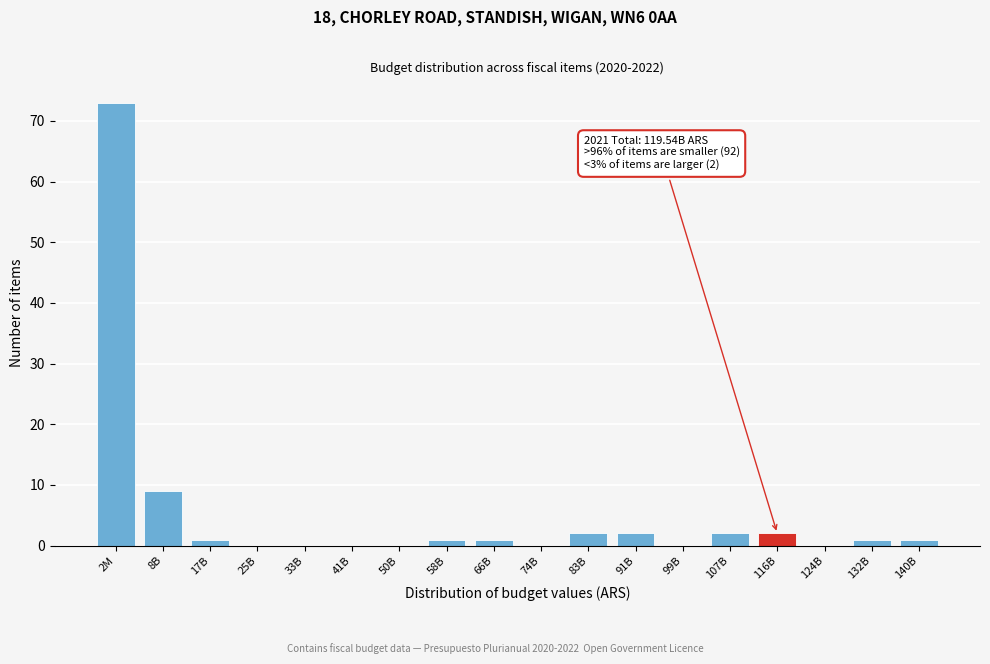

Reading right to left, list all the values displayed in this chart.

140B=1	132B=1	124B=0	116B=2	107B=2	99B=0	91B=2	83B=2	74B=0	66B=1	58B=1	50B=0	41B=0	33B=0	25B=0	17B=1	8B=9	2M=73